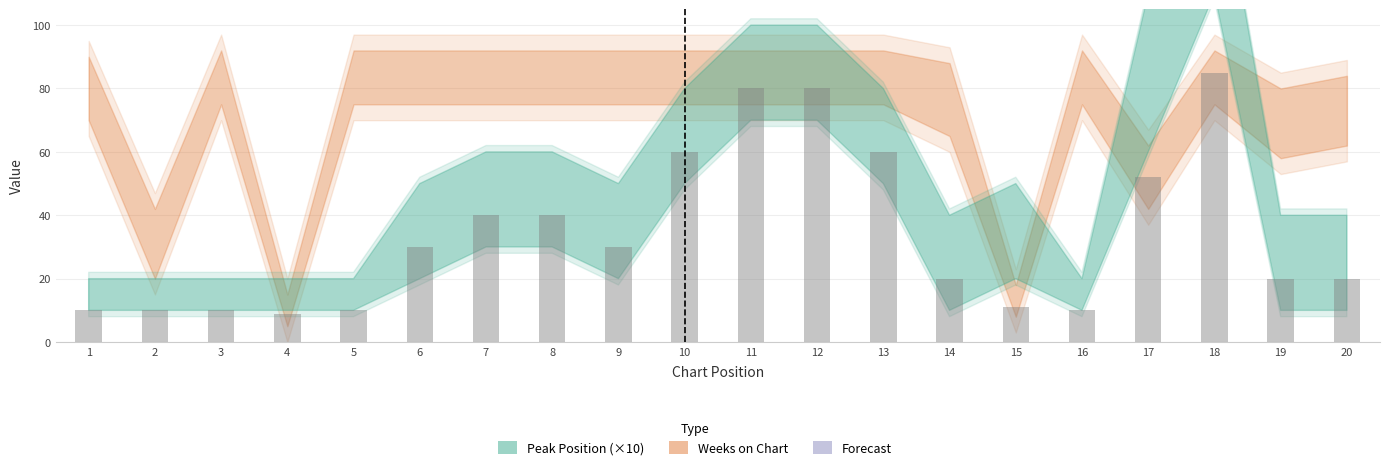

Are the bars grouped side by side (vs. stacked)?

Yes